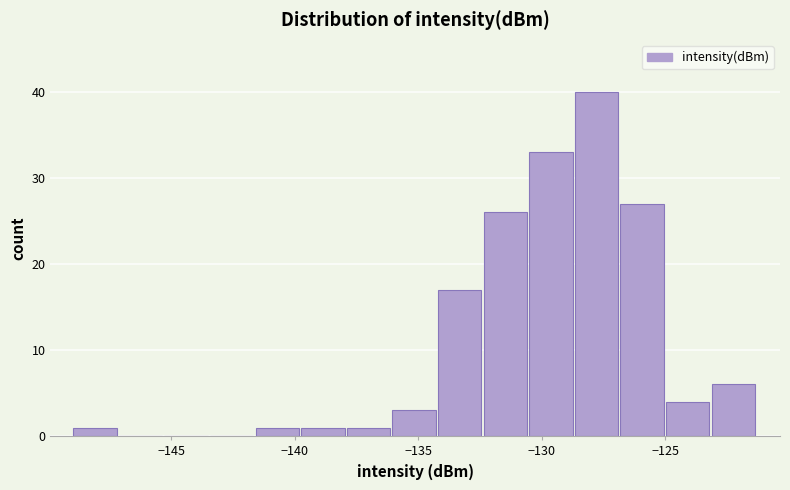

Around what value on the x-axis is the tallest bar? Give the approximate position of its centre, as read against the axis.

-128.0